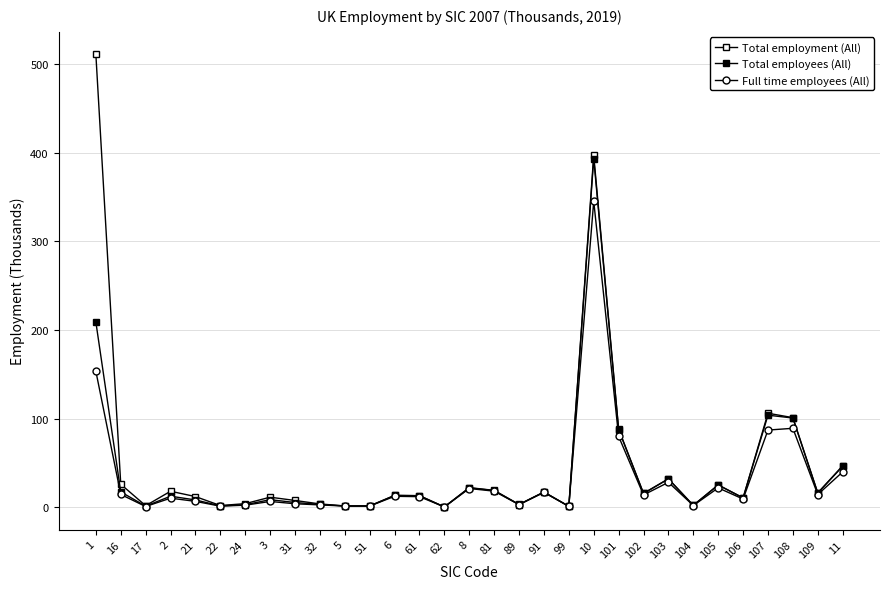

Rank the series by their maximum value, from lowest to highest.

Full time employees (All), Total employees (All), Total employment (All)